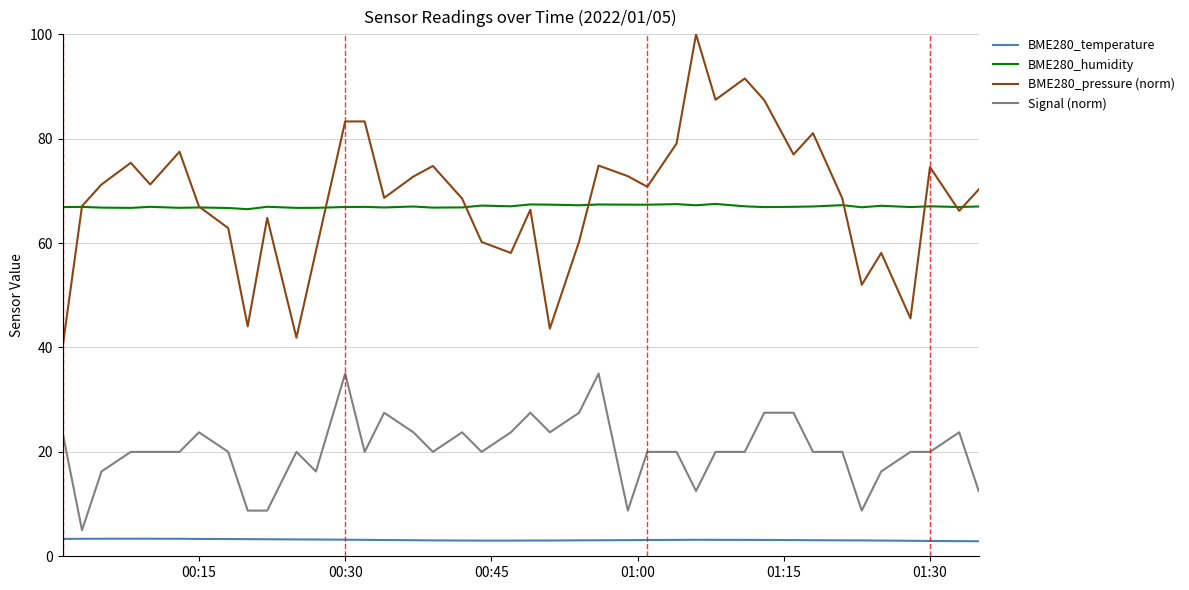

What is the minimum value shown in the chart?

2.9